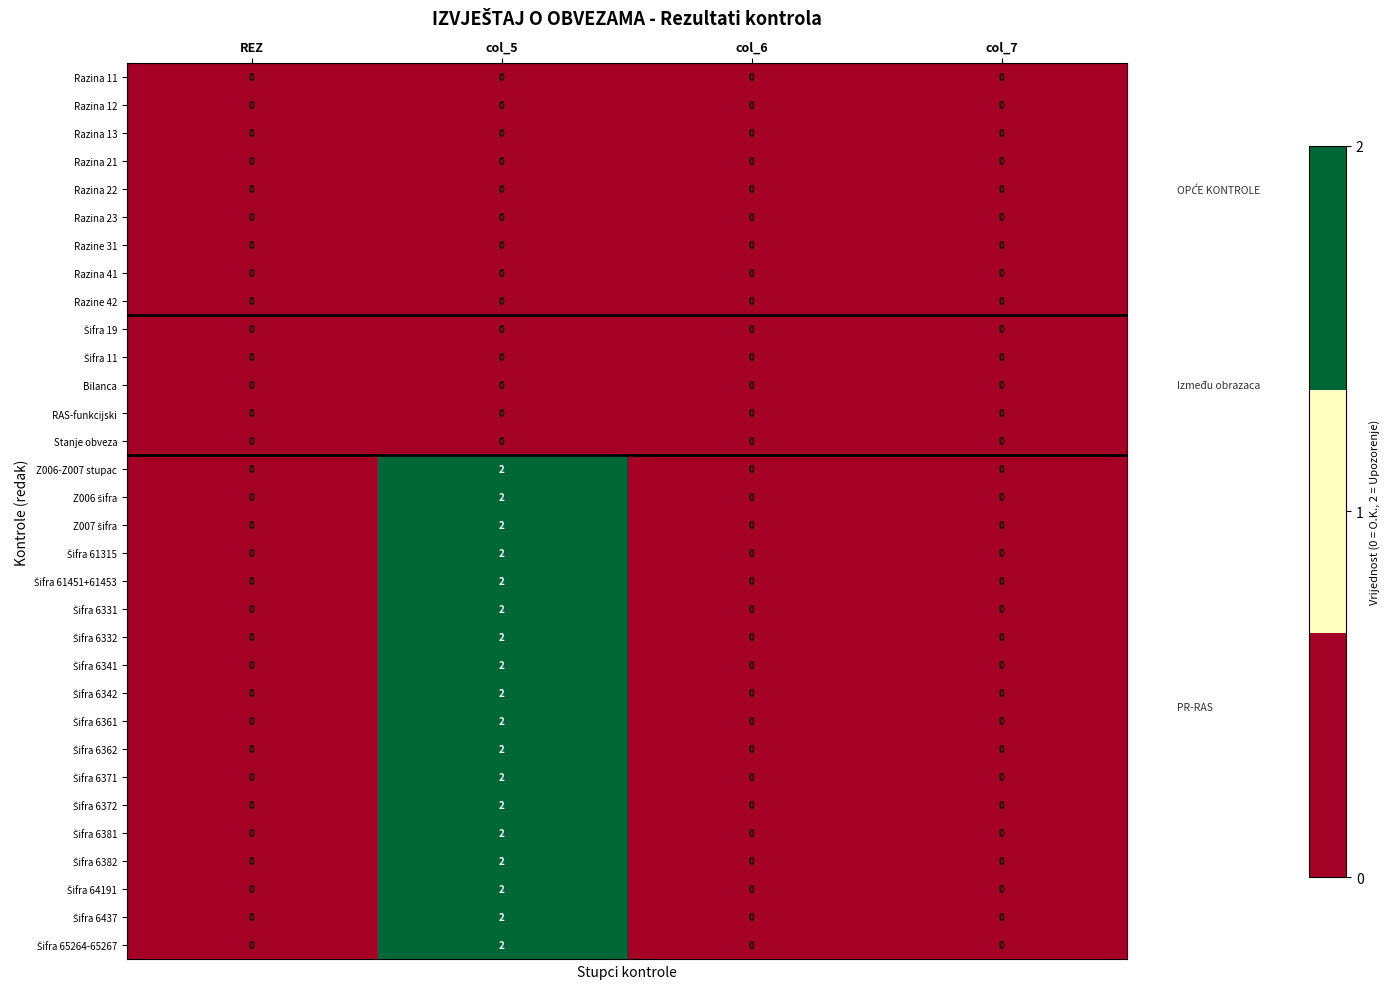

How many categories are shown in the chart?

4